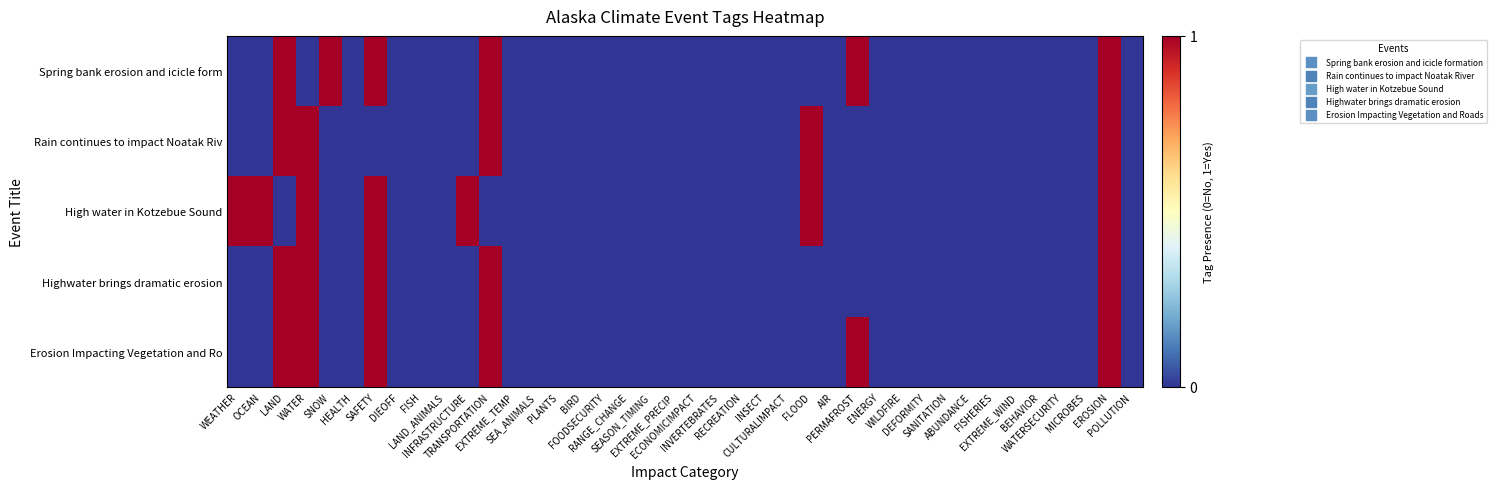

Reading left to right, list all the values displayed in this chart.

Spring bank erosion and icicle form: WEATHER=0	OCEAN=0	LAND=1	WATER=0	SNOW=1	HEALTH=0	SAFETY=1	DIEOFF=0	FISH=0	LAND_ANIMALS=0	INFRASTRUCTURE=0	TRANSPORTATION=1	EXTREME_TEMP=0	SEA_ANIMALS=0	PLANTS=0	BIRD=0	FOODSECURITY=0	RANGE_CHANGE=0	SEASON_TIMING=0	EXTREME_PRECIP=0	ECONOMICIMPACT=0	INVERTEBRATES=0	RECREATION=0	INSECT=0	CULTURALIMPACT=0	FLOOD=0	AIR=0	PERMAFROST=1	ENERGY=0	WILDFIRE=0	DEFORMITY=0	SANITATION=0	ABUNDANCE=0	FISHERIES=0	EXTREME_WIND=0	BEHAVIOR=0	WATERSECURITY=0	MICROBES=0	EROSION=1	POLLUTION=0
Rain continues to impact Noatak Riv: WEATHER=0	OCEAN=0	LAND=1	WATER=1	SNOW=0	HEALTH=0	SAFETY=0	DIEOFF=0	FISH=0	LAND_ANIMALS=0	INFRASTRUCTURE=0	TRANSPORTATION=1	EXTREME_TEMP=0	SEA_ANIMALS=0	PLANTS=0	BIRD=0	FOODSECURITY=0	RANGE_CHANGE=0	SEASON_TIMING=0	EXTREME_PRECIP=0	ECONOMICIMPACT=0	INVERTEBRATES=0	RECREATION=0	INSECT=0	CULTURALIMPACT=0	FLOOD=1	AIR=0	PERMAFROST=0	ENERGY=0	WILDFIRE=0	DEFORMITY=0	SANITATION=0	ABUNDANCE=0	FISHERIES=0	EXTREME_WIND=0	BEHAVIOR=0	WATERSECURITY=0	MICROBES=0	EROSION=1	POLLUTION=0
High water in Kotzebue Sound: WEATHER=1	OCEAN=1	LAND=0	WATER=1	SNOW=0	HEALTH=0	SAFETY=1	DIEOFF=0	FISH=0	LAND_ANIMALS=0	INFRASTRUCTURE=1	TRANSPORTATION=0	EXTREME_TEMP=0	SEA_ANIMALS=0	PLANTS=0	BIRD=0	FOODSECURITY=0	RANGE_CHANGE=0	SEASON_TIMING=0	EXTREME_PRECIP=0	ECONOMICIMPACT=0	INVERTEBRATES=0	RECREATION=0	INSECT=0	CULTURALIMPACT=0	FLOOD=1	AIR=0	PERMAFROST=0	ENERGY=0	WILDFIRE=0	DEFORMITY=0	SANITATION=0	ABUNDANCE=0	FISHERIES=0	EXTREME_WIND=0	BEHAVIOR=0	WATERSECURITY=0	MICROBES=0	EROSION=1	POLLUTION=0
Highwater brings dramatic erosion: WEATHER=0	OCEAN=0	LAND=1	WATER=1	SNOW=0	HEALTH=0	SAFETY=1	DIEOFF=0	FISH=0	LAND_ANIMALS=0	INFRASTRUCTURE=0	TRANSPORTATION=1	EXTREME_TEMP=0	SEA_ANIMALS=0	PLANTS=0	BIRD=0	FOODSECURITY=0	RANGE_CHANGE=0	SEASON_TIMING=0	EXTREME_PRECIP=0	ECONOMICIMPACT=0	INVERTEBRATES=0	RECREATION=0	INSECT=0	CULTURALIMPACT=0	FLOOD=0	AIR=0	PERMAFROST=0	ENERGY=0	WILDFIRE=0	DEFORMITY=0	SANITATION=0	ABUNDANCE=0	FISHERIES=0	EXTREME_WIND=0	BEHAVIOR=0	WATERSECURITY=0	MICROBES=0	EROSION=1	POLLUTION=0
Erosion Impacting Vegetation and Ro: WEATHER=0	OCEAN=0	LAND=1	WATER=1	SNOW=0	HEALTH=0	SAFETY=1	DIEOFF=0	FISH=0	LAND_ANIMALS=0	INFRASTRUCTURE=0	TRANSPORTATION=1	EXTREME_TEMP=0	SEA_ANIMALS=0	PLANTS=0	BIRD=0	FOODSECURITY=0	RANGE_CHANGE=0	SEASON_TIMING=0	EXTREME_PRECIP=0	ECONOMICIMPACT=0	INVERTEBRATES=0	RECREATION=0	INSECT=0	CULTURALIMPACT=0	FLOOD=0	AIR=0	PERMAFROST=1	ENERGY=0	WILDFIRE=0	DEFORMITY=0	SANITATION=0	ABUNDANCE=0	FISHERIES=0	EXTREME_WIND=0	BEHAVIOR=0	WATERSECURITY=0	MICROBES=0	EROSION=1	POLLUTION=0